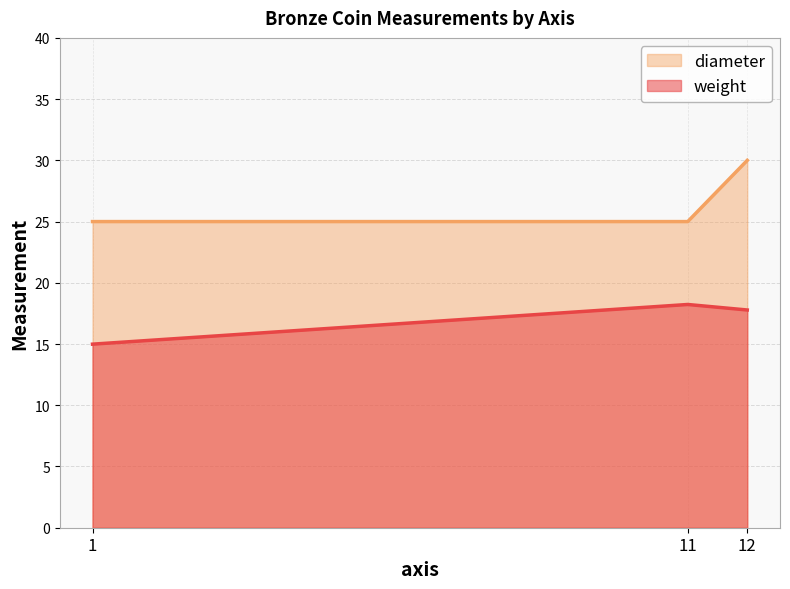

What is the total value across all series at 12?

47.8